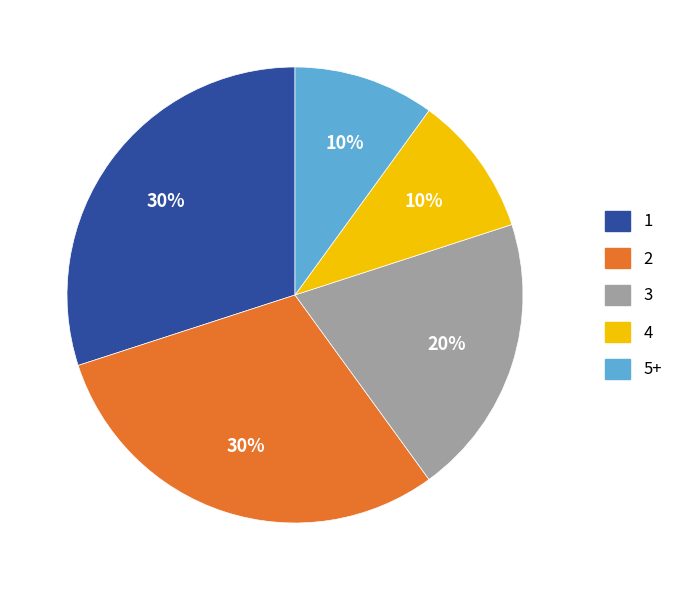

What percentage is the 2 slice, to the nearest percent?

30%